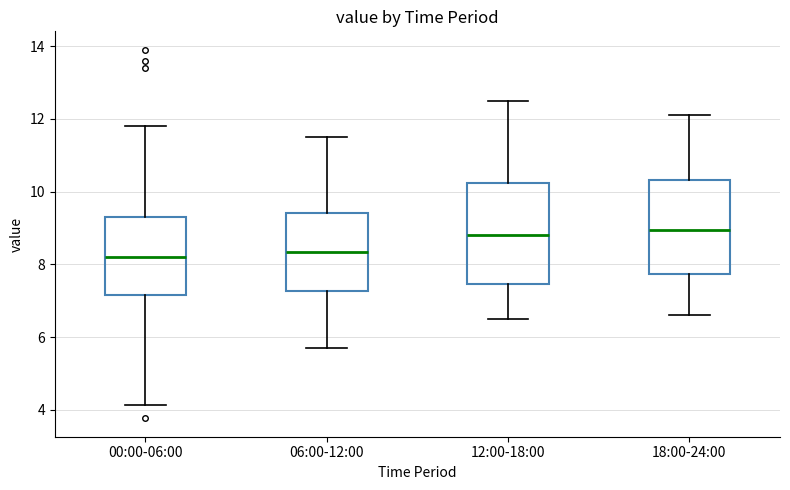

Where does the upper whisker of the box for 00:00-06:00 end on the y-axis? The values are not printed on the chart, so give them approximately, as read against the axis.

11.8